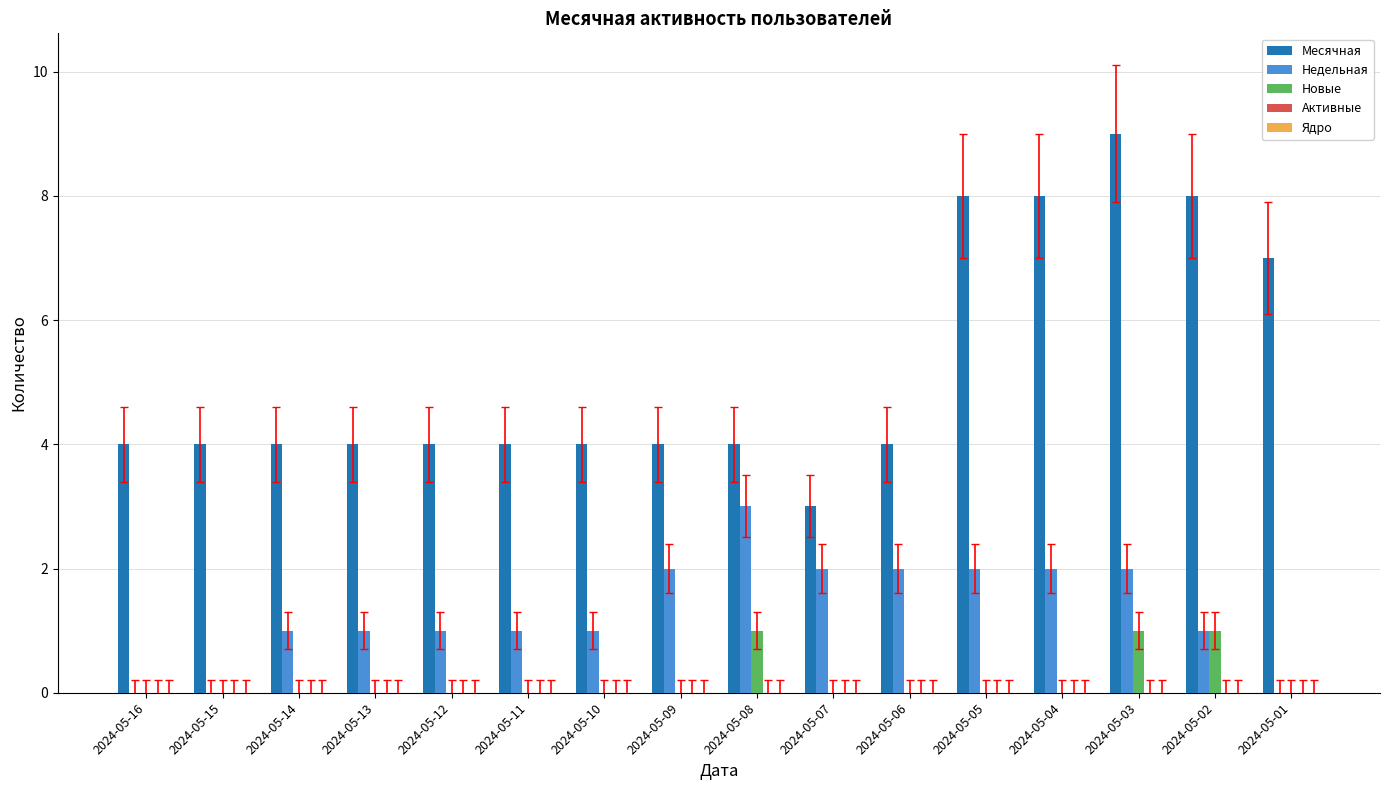

What is the sum of the Недельная values at 2024-05-07 and 2024-05-14?

3